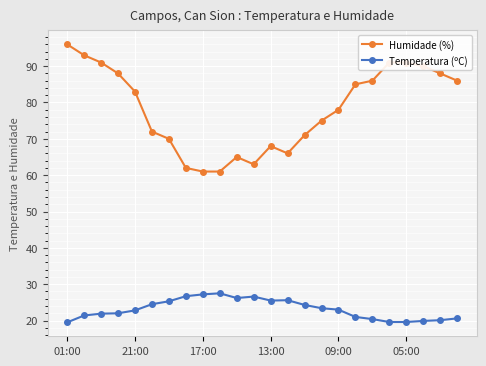

At how many categories does at least one series exceed 43?

24